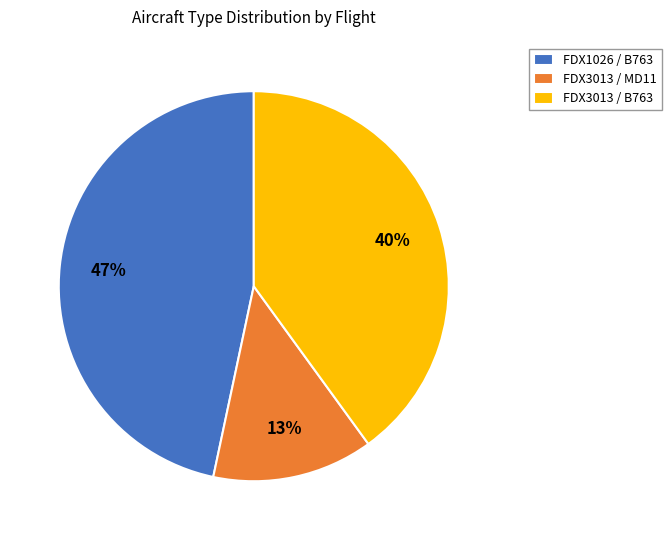

Is the sum of FDX1026 / B763 and FDX3013 / B763 greater than half?

Yes